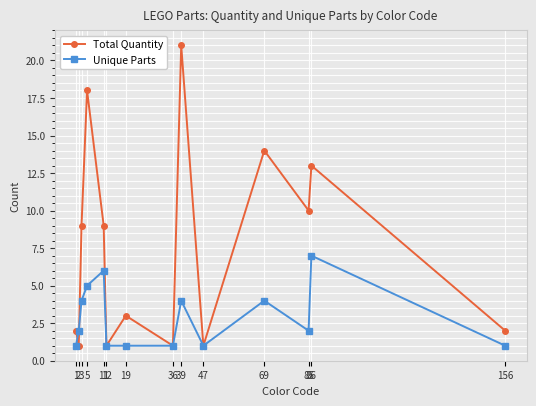

List the series in order of their overall mean, lowest first.

Unique Parts, Total Quantity